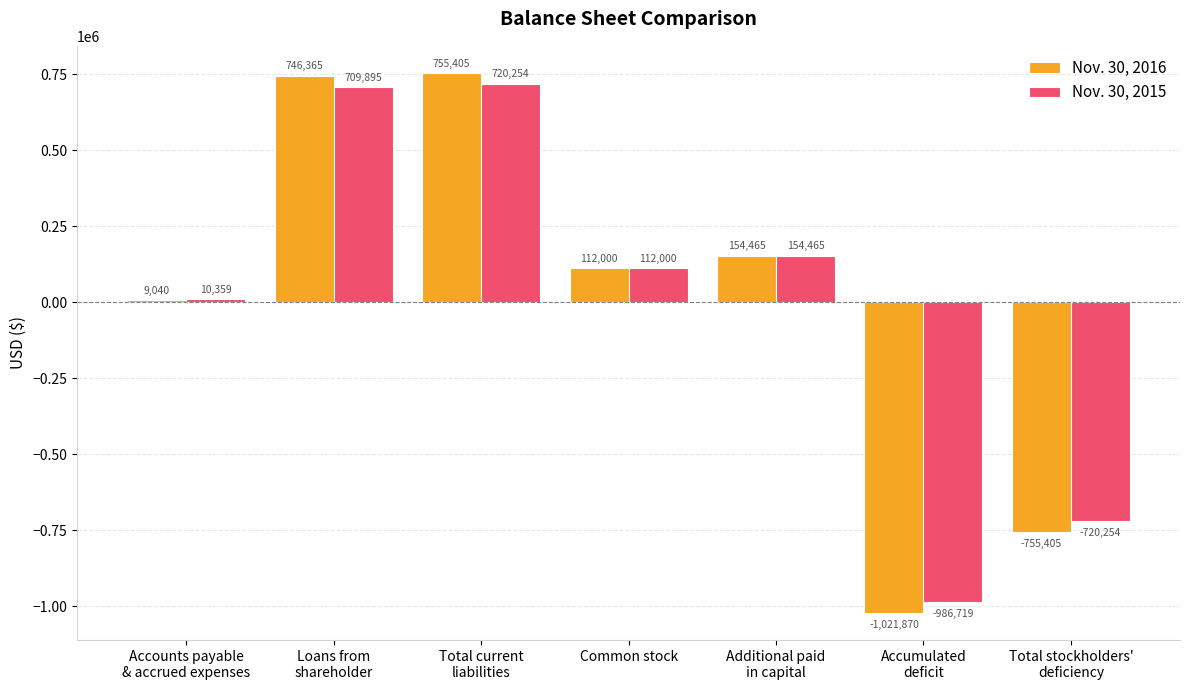

List the series in order of their peak value, lowest first.

Nov. 30, 2015, Nov. 30, 2016